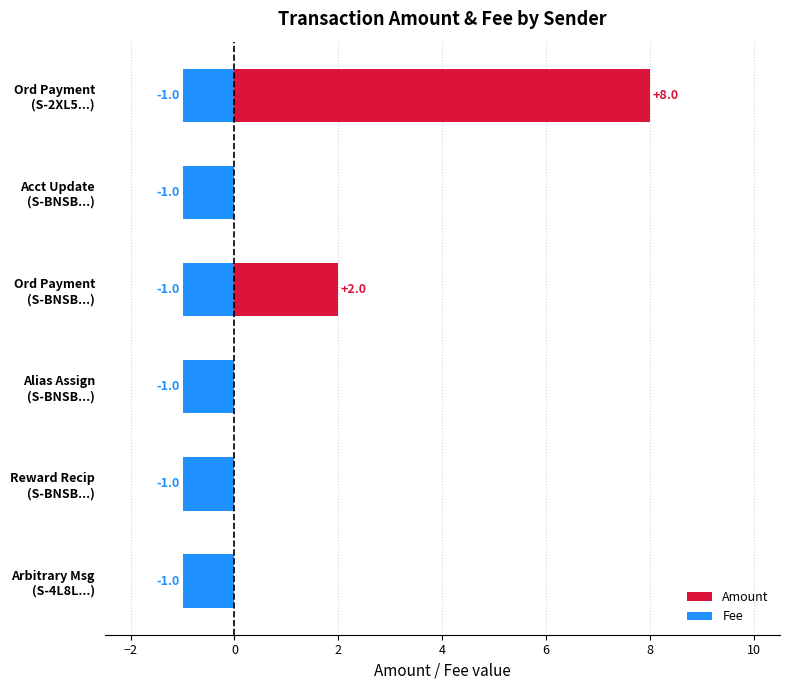

List the series in order of their overall mean, highest first.

Amount, Fee